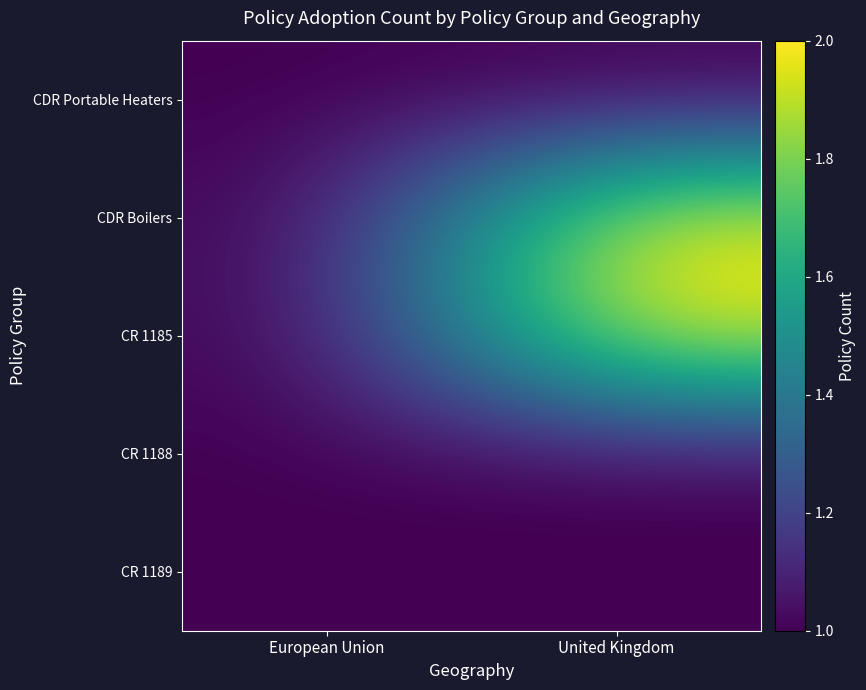

How many series are shown in this chart?

5